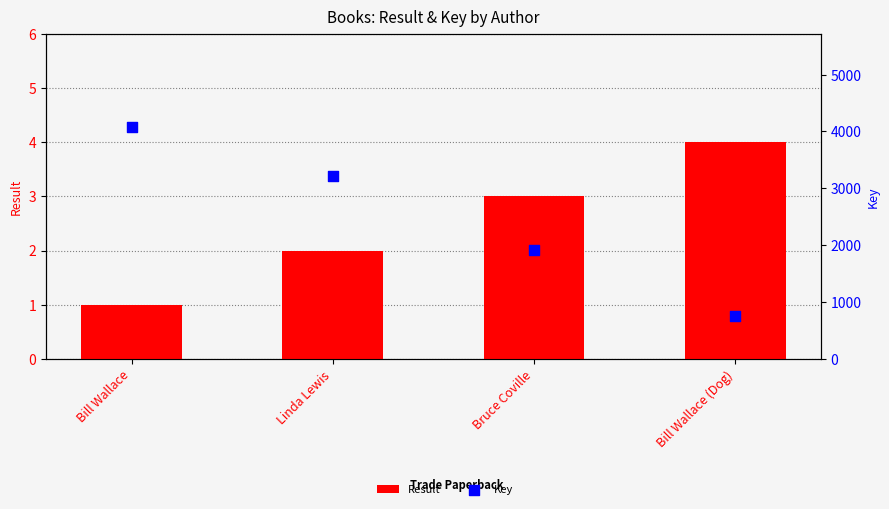

Which series reaches the maximum Y coordinate?

Key